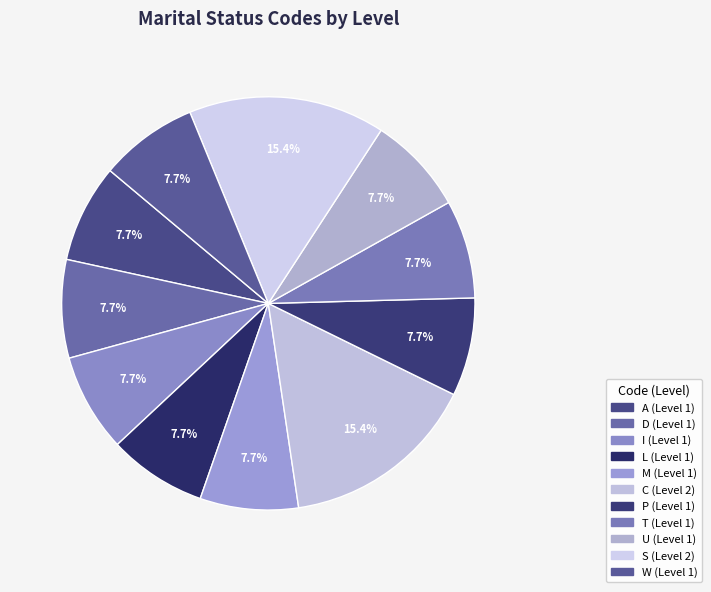

What is the largest slice in the pie chart?

C